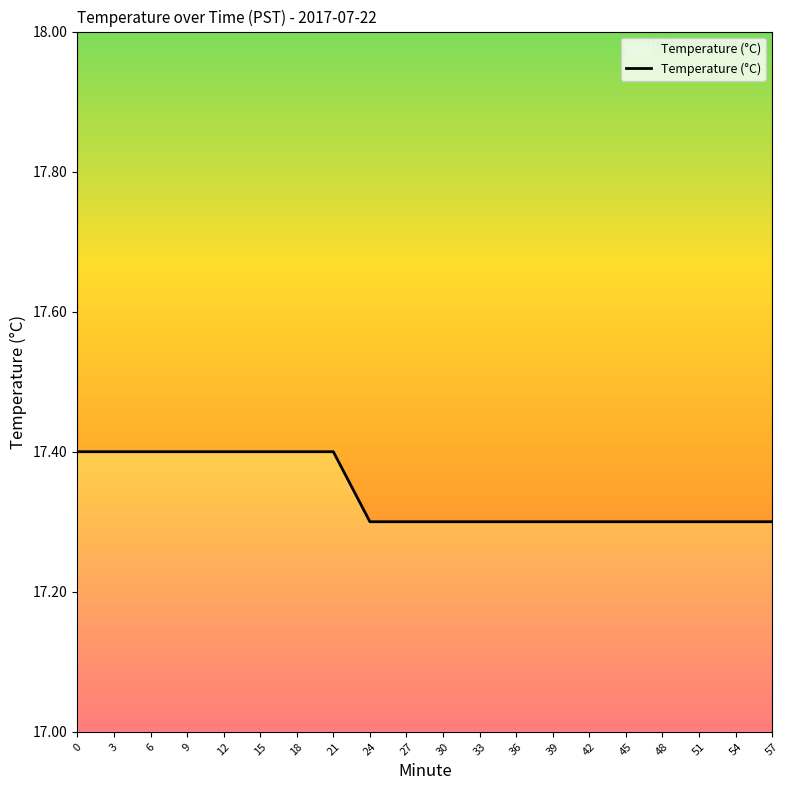

Reading left to right, what are all the values shown in this chart?

17.4	17.4	17.4	17.4	17.4	17.4	17.4	17.4	17.3	17.3	17.3	17.3	17.3	17.3	17.3	17.3	17.3	17.3	17.3	17.3